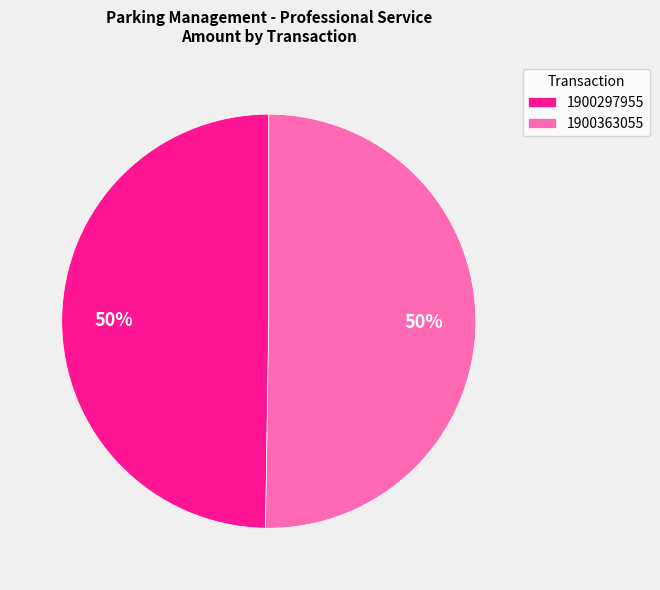

To the nearest percent, what portion does 1900297955 represent?

50%